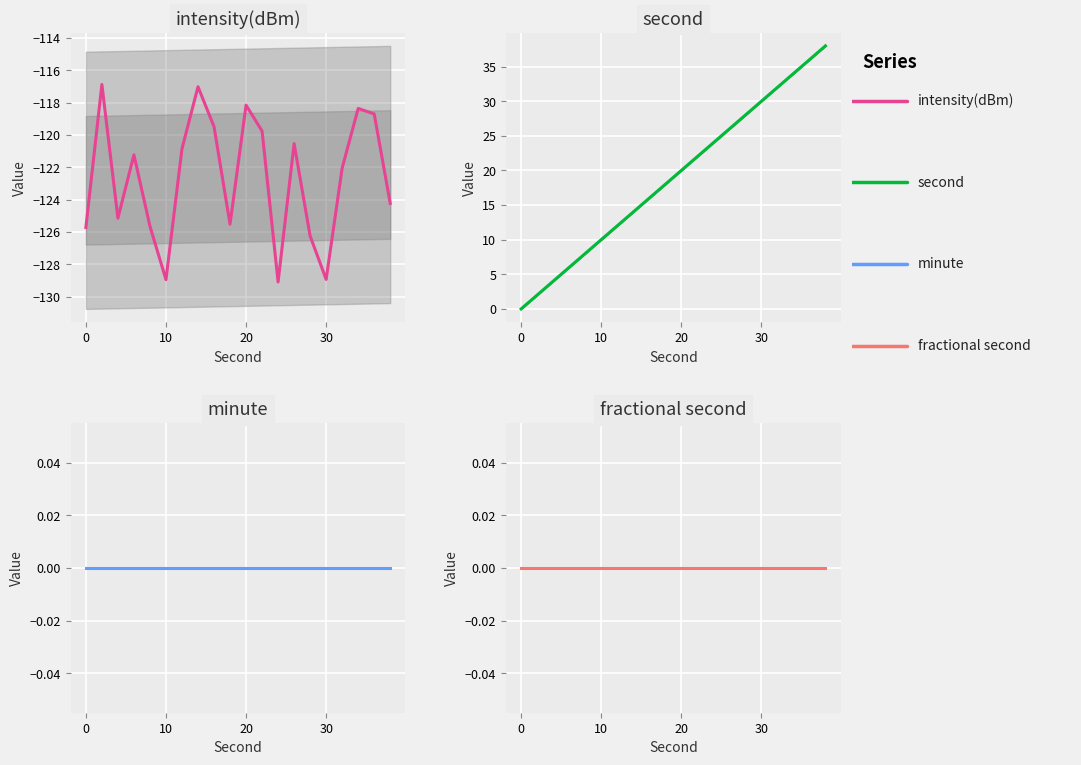

Which series has the largest total across all categories?

second